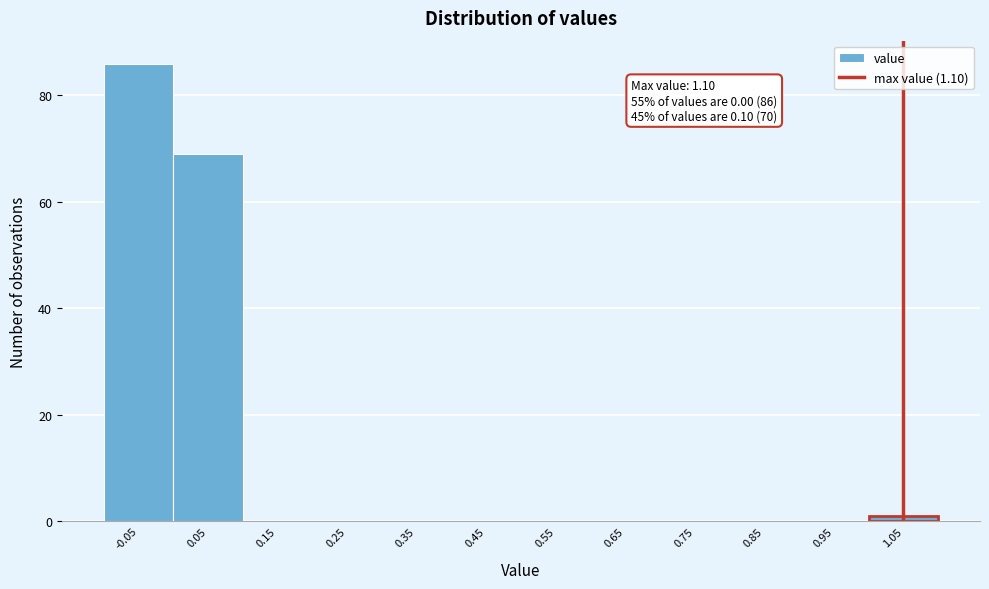

Reading left to right, what are all the values shown in this chart?

-0.05=86	0.05=69	0.15=0	0.25=0	0.35=0	0.45=0	0.55=0	0.65=0	0.75=0	0.85=0	0.95=0	1.05=1